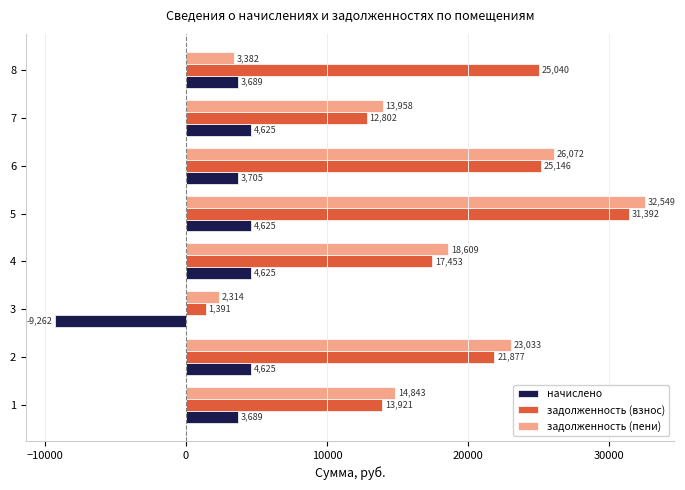

What value does the задолженность (взнос) series have at 6?

25145.7